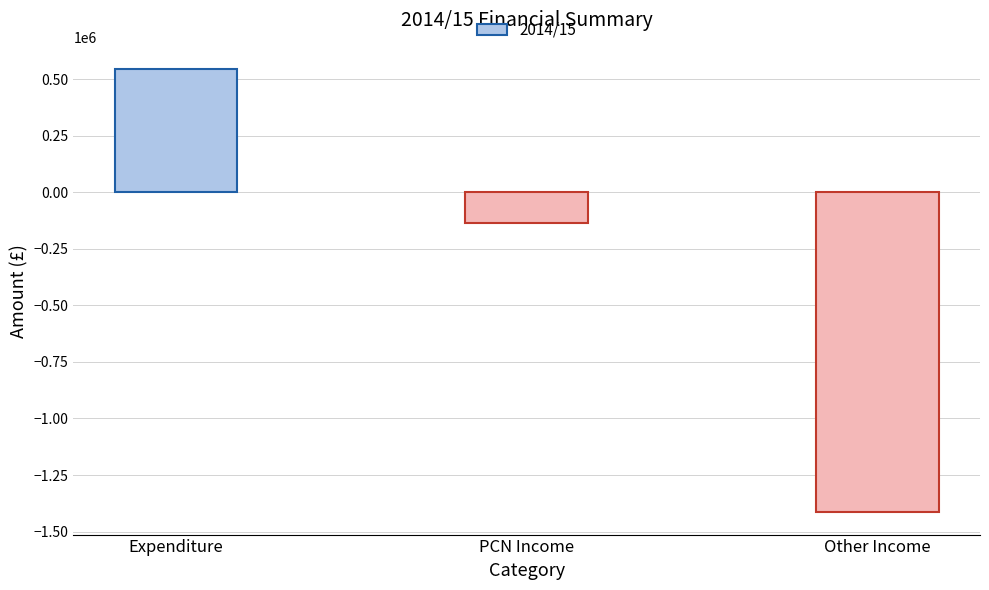

At which category does the chart reach its minimum across all series?

Other Income